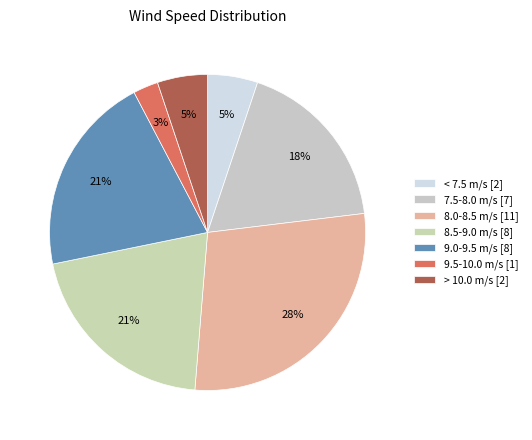

How many slices are in this pie chart?

7